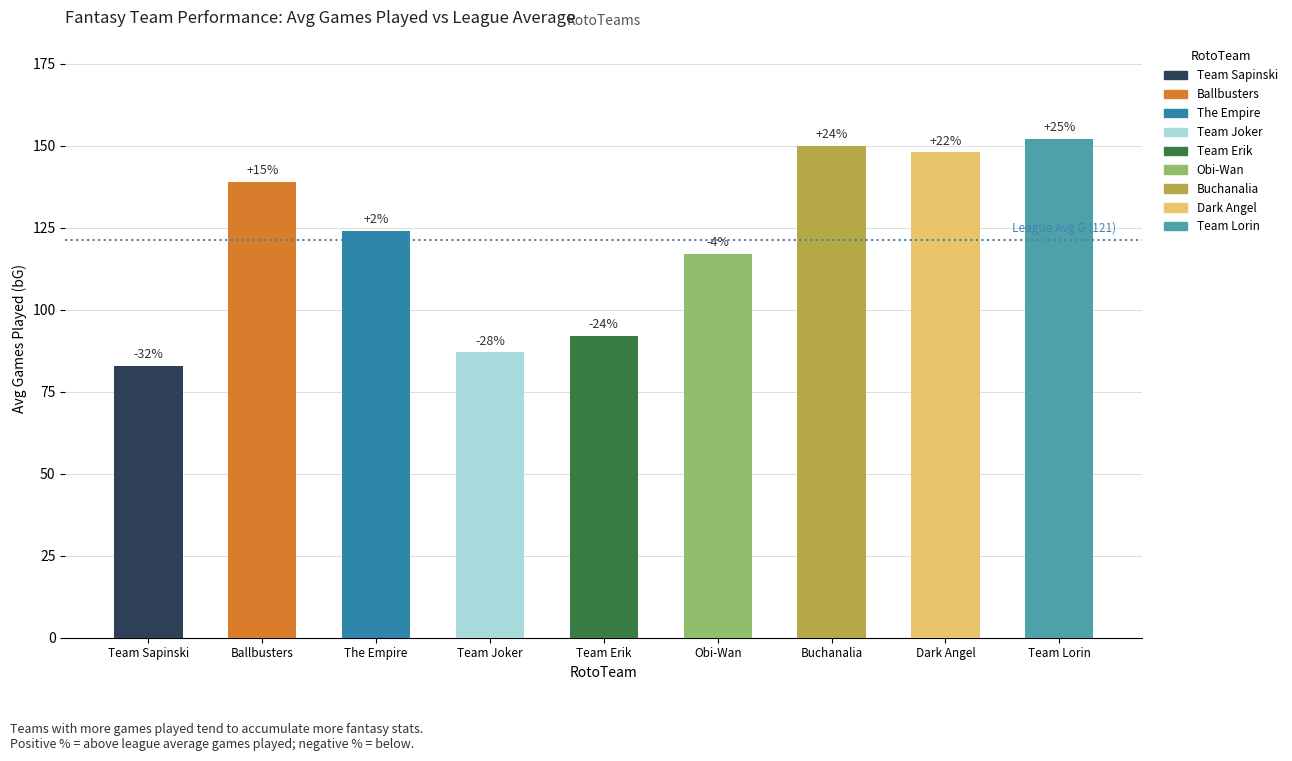

Are the bars horizontal?

No